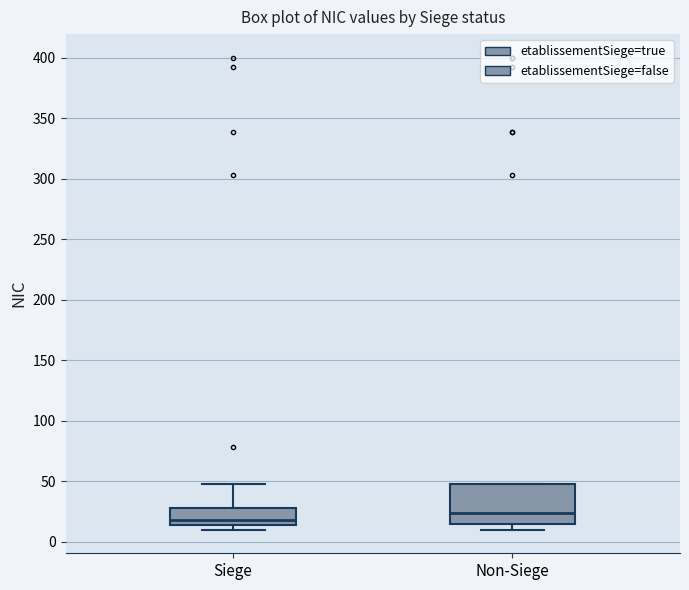

Which box is the tallest, from its lower edge to its upper edge?

Non-Siege